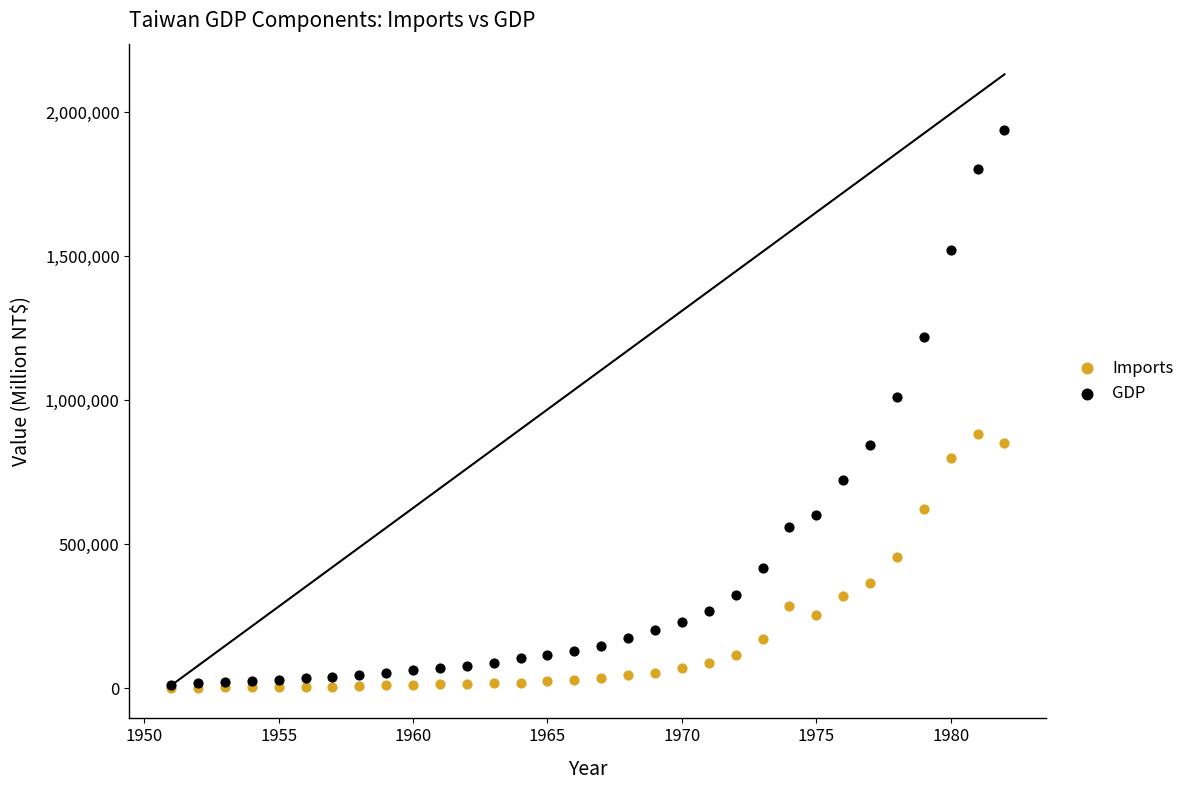

Across all series, what Y value is closest to 969929?

1011422